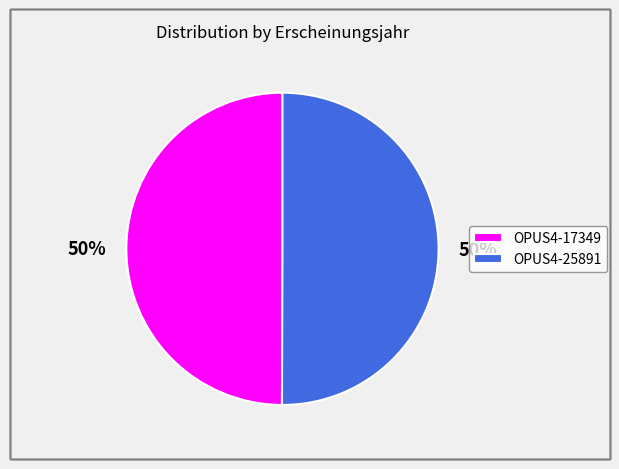

Approximately how many times larger is the value at OPUS4-17349 compared to OPUS4-25891?

1.0